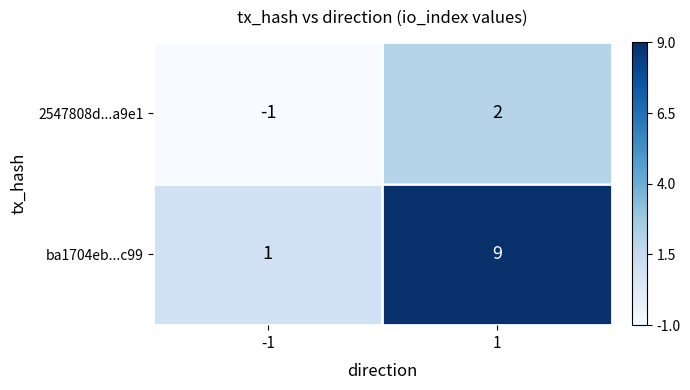

What is the maximum value for ba1704eb...c99?

9